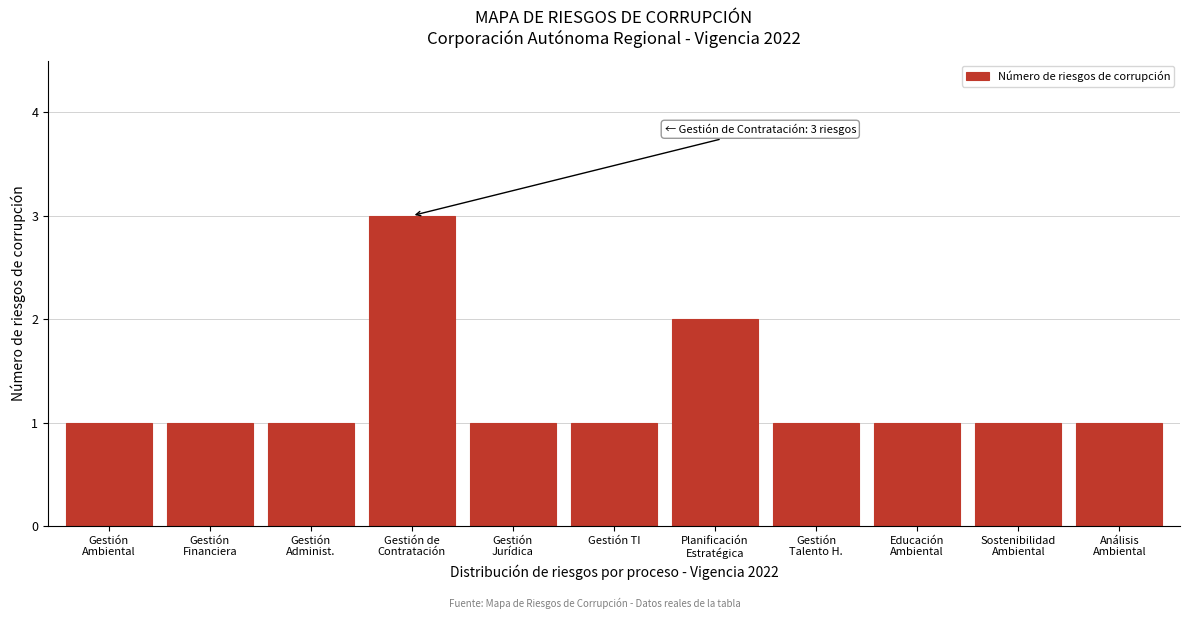

Reading left to right, extract all data points from this chart.

1	1	1	3	1	1	2	1	1	1	1